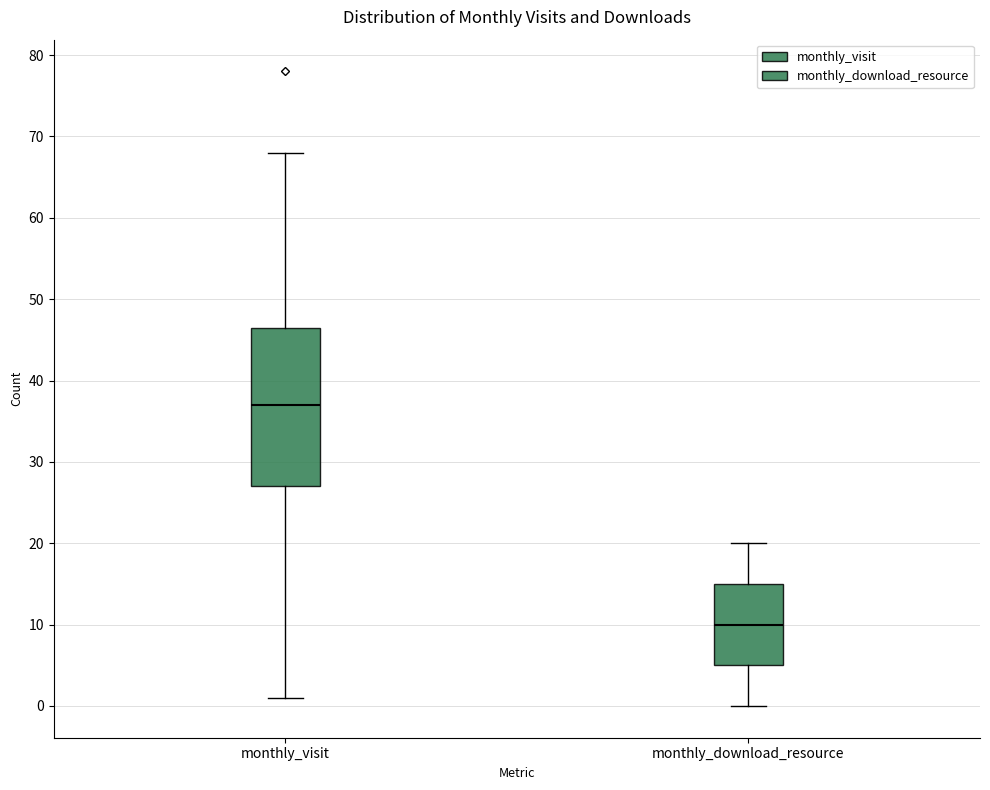

Where does the lower whisker of the box for monthly_visit end on the y-axis? The values are not printed on the chart, so give them approximately, as read against the axis.

1